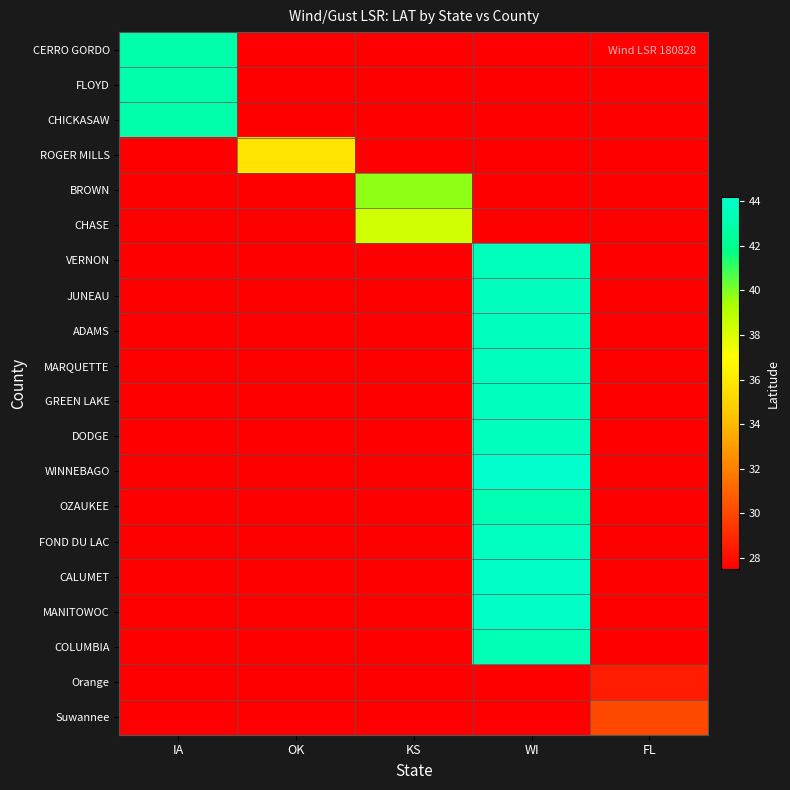

Which series has the largest range (max minus min)?

WINNEBAGO